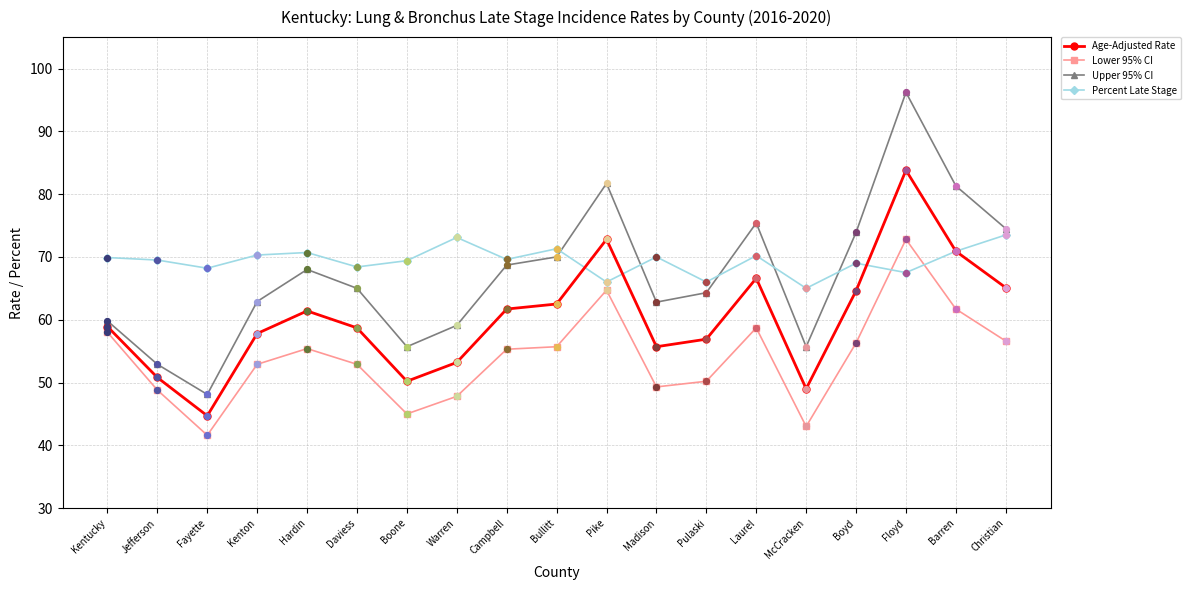

What is the total value across all series at Bullitt?

259.5